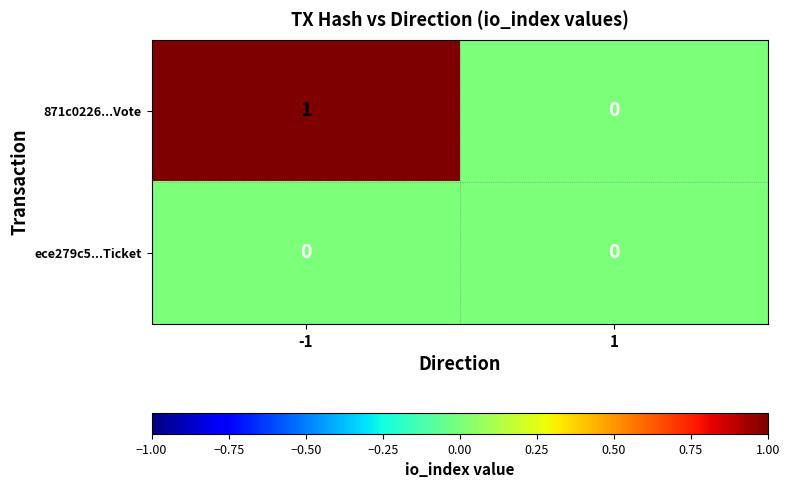

Reading left to right, what are all the values shown in this chart?

871c0226...Vote: 1	0
ece279c5...Ticket: 0	0